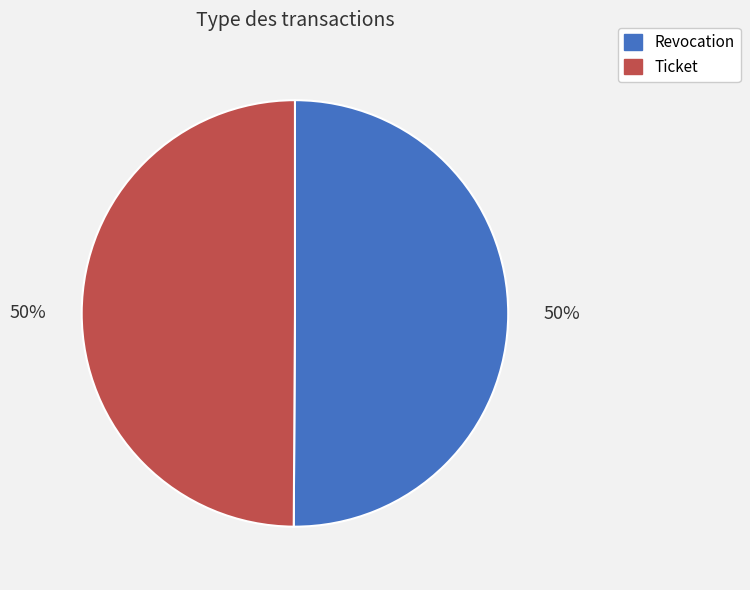

To the nearest percent, what percentage of the pie is Ticket?

50%